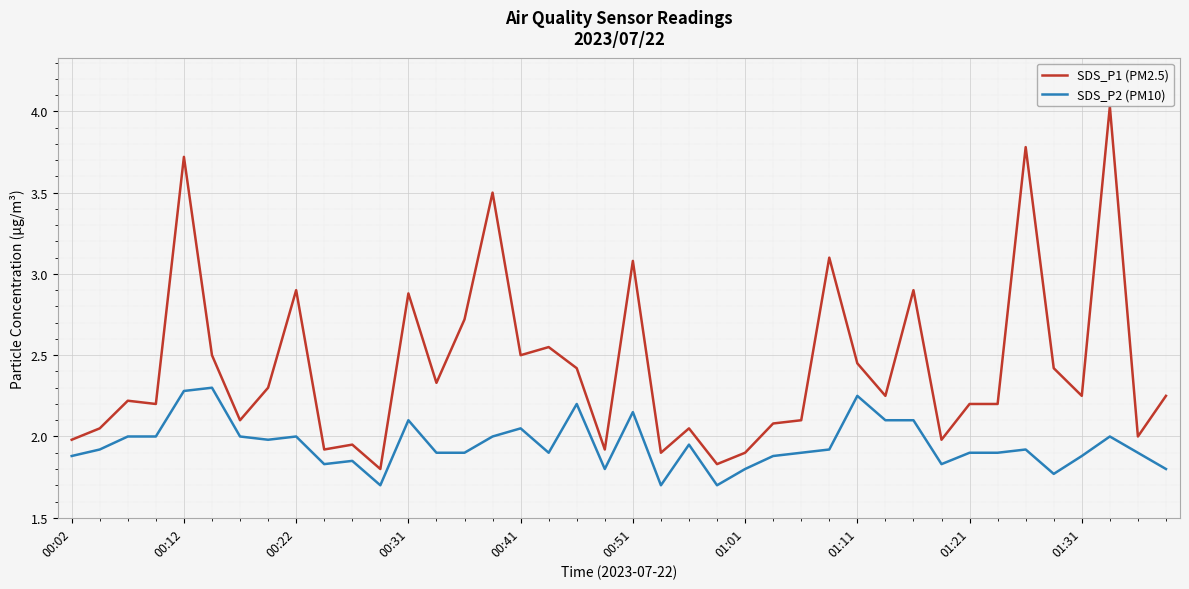

Is this an area chart (filled region under the line)?

No